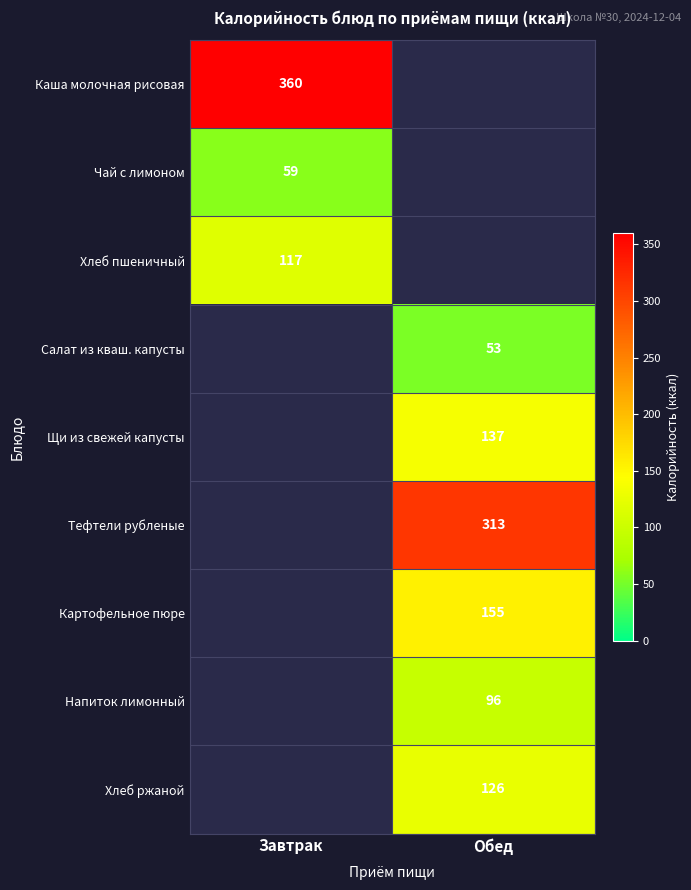

At how many categories does at least one series exceed 202?

2